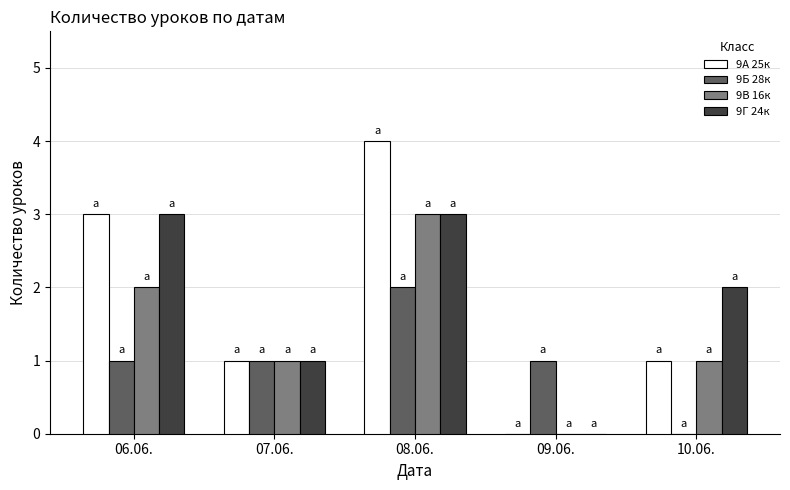

At which category is the sum across all series the highest?

08.06.